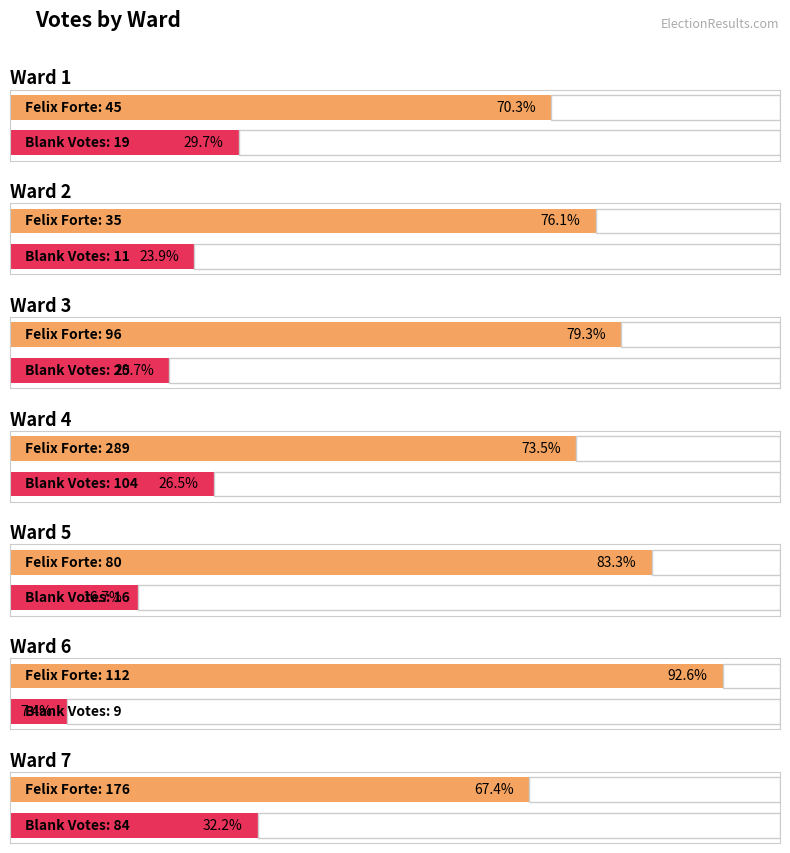

What is the spread (max minus min) of values at Ward 2?

24